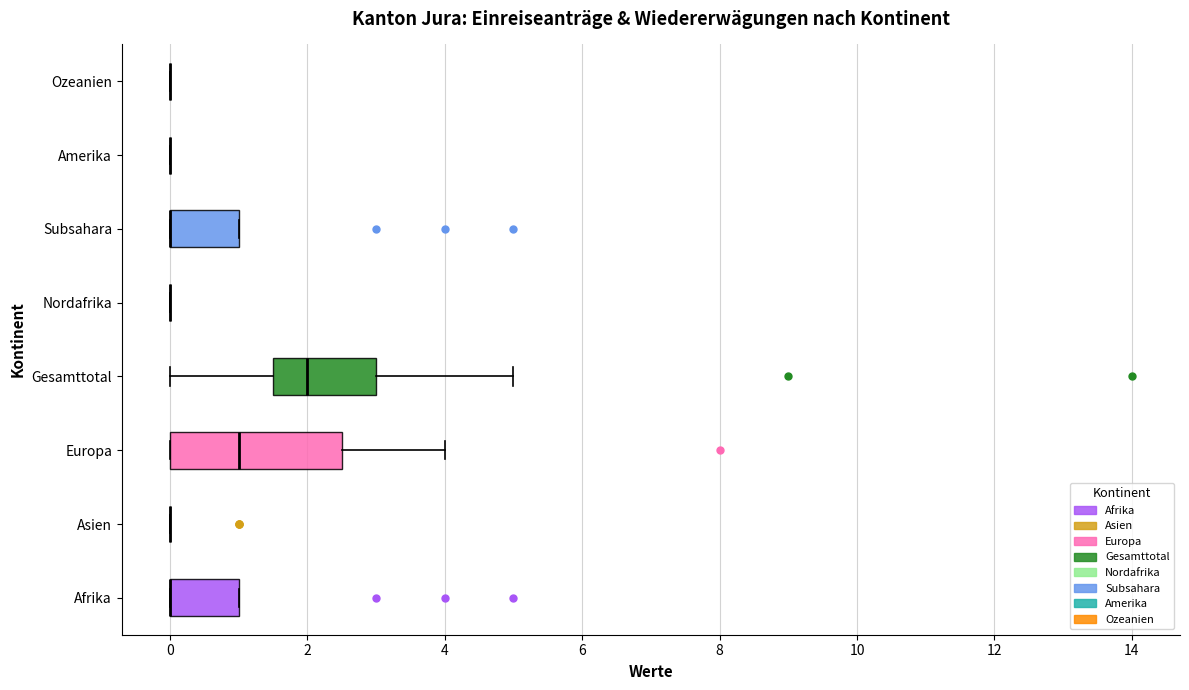

Which box is the widest, from its left edge to its right edge?

Europa